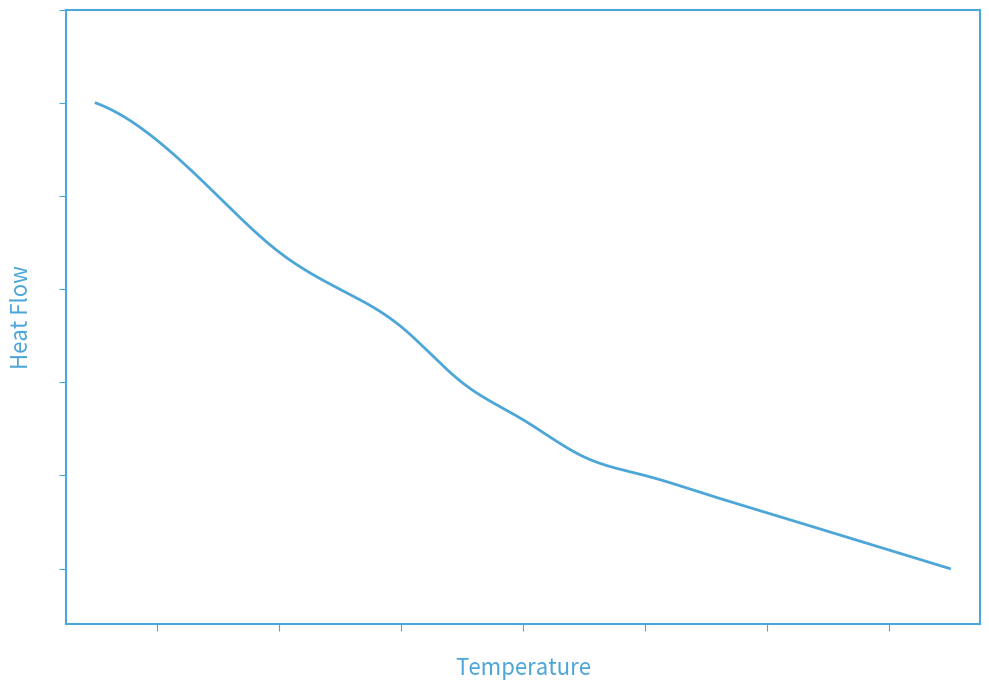

Does the chart display data point markers on the line(s)?

No